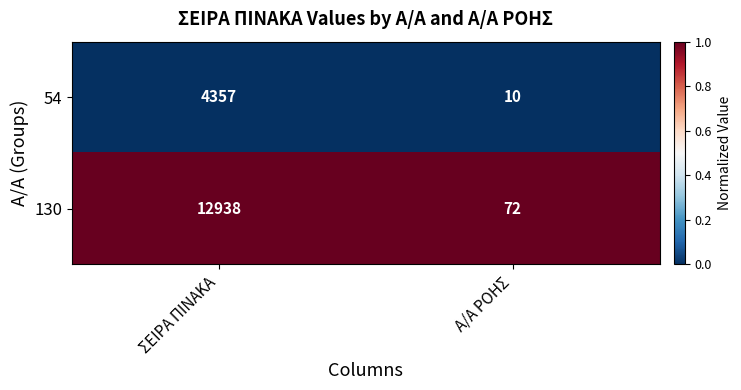

What is the spread (max minus min) of values at Α/Α ΡΟΗΣ?

62